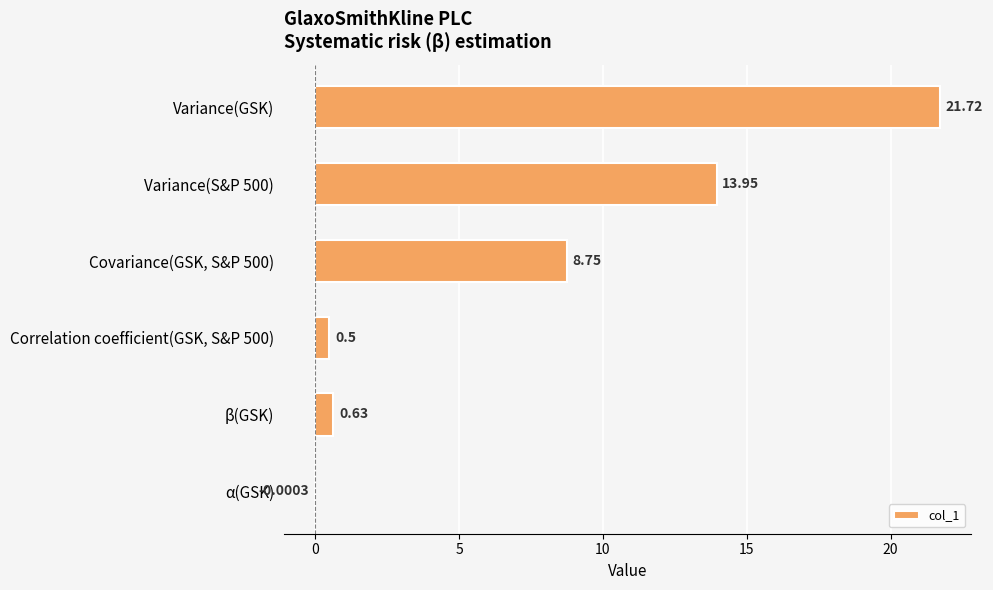

Which has a higher value, Covariance(GSK, S&P 500) or α(GSK)?

Covariance(GSK, S&P 500)